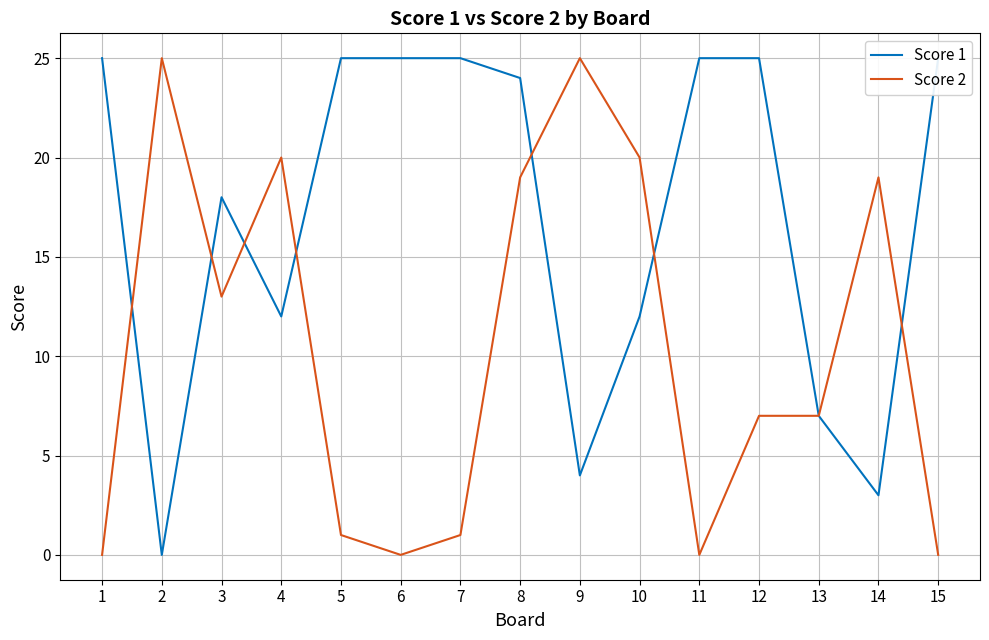

Reading right to left, list all the values displayed in this chart.

Score 1: 25	3	7	25	25	12	4	24	25	25	25	12	18	0	25
Score 2: 0	19	7	7	0	20	25	19	1	0	1	20	13	25	0